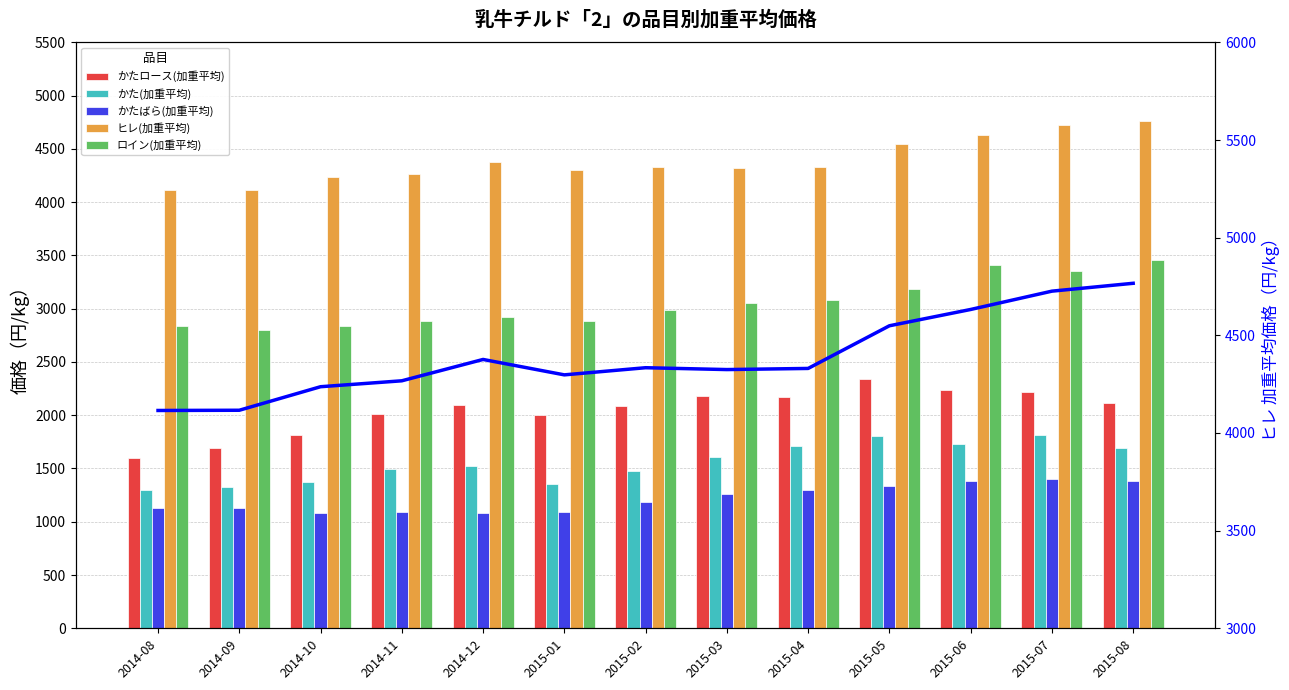

The かた(加重平均) series shows 1809.8 at 2015-07. True or false?

True